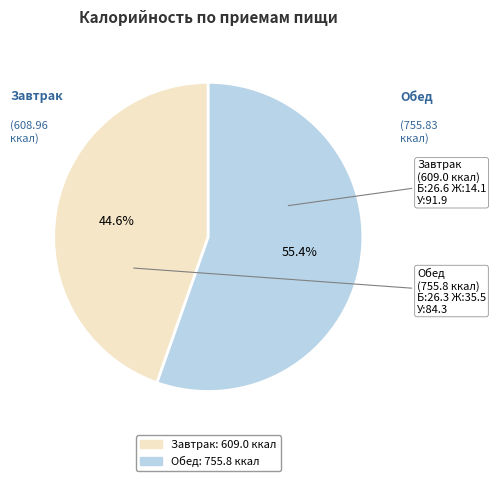

What percentage is the Завтрак slice, to the nearest percent?

45%